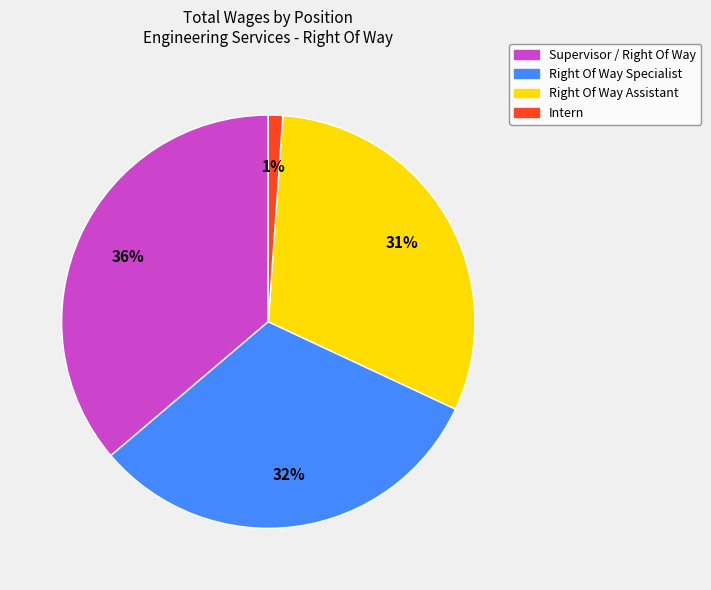

Does Intern represent more than half of the total?

No